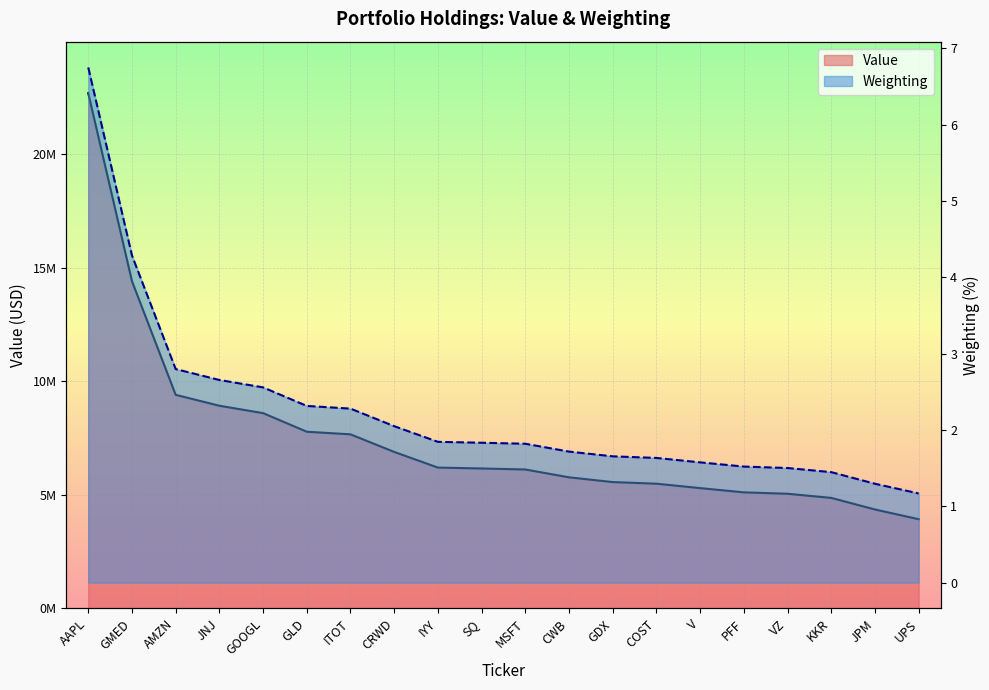

What is the average value of the Weighting series?

2.2